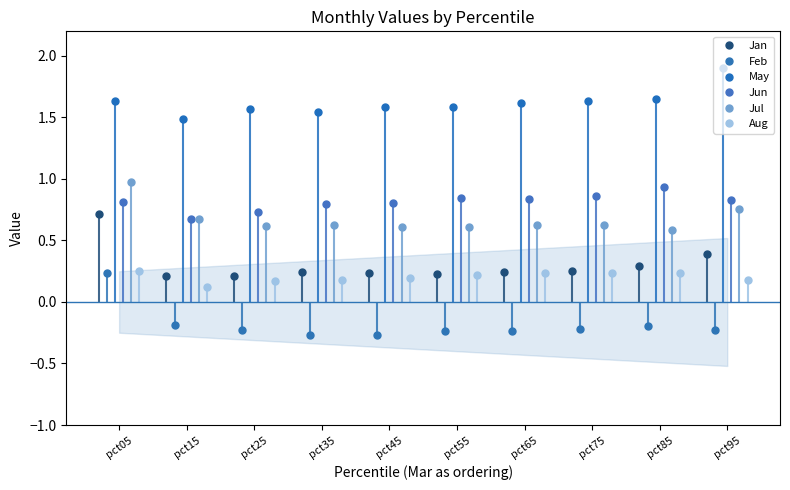

What is the value of the Jun point at the 8th from the left?

0.9